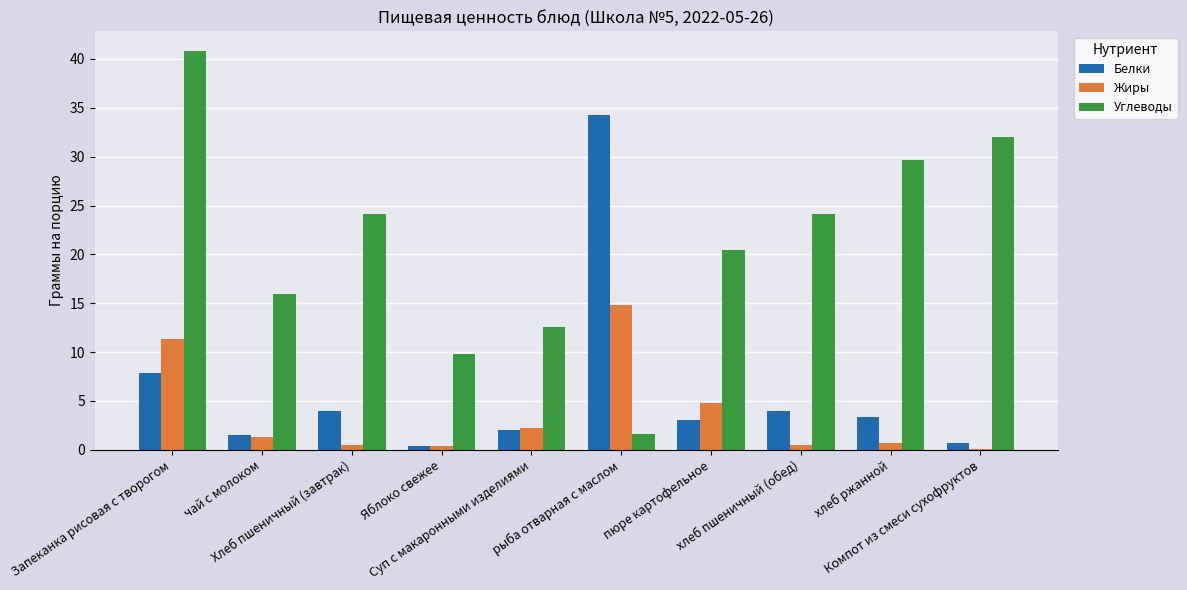

What is the greatest value displayed?

40.8